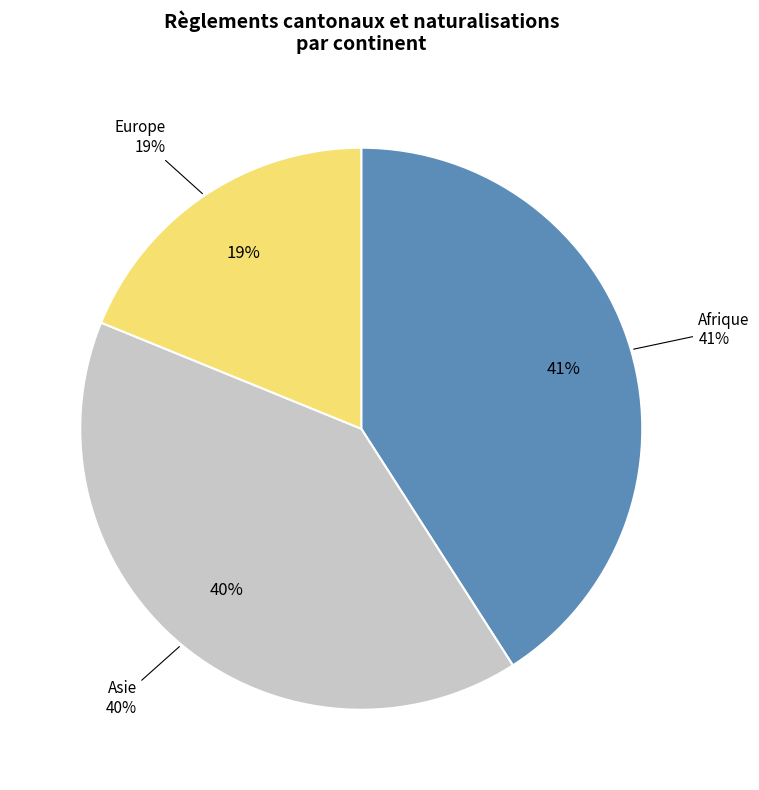

What portion of the pie excludes Amérique?

100.0%